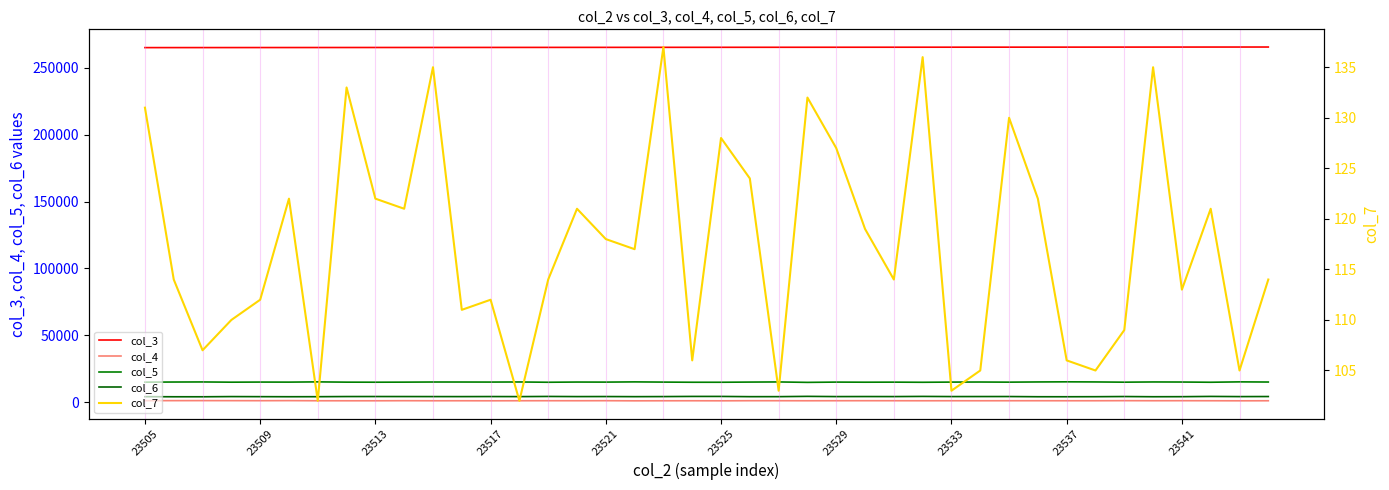

What is the difference between the maximum and second lowest values in the col_6 series?

300